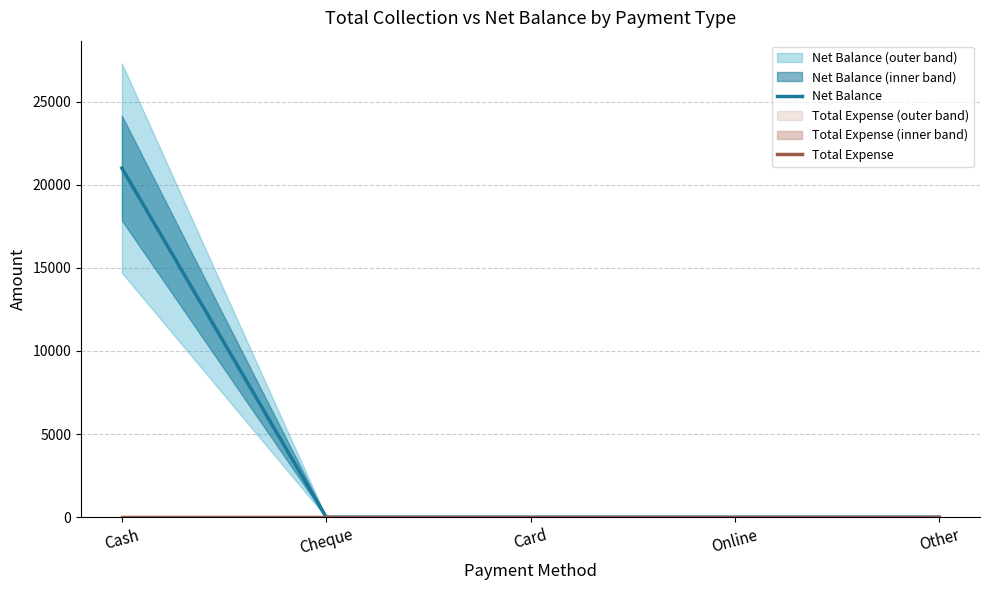

What is the total value across all series at Cash?

21000